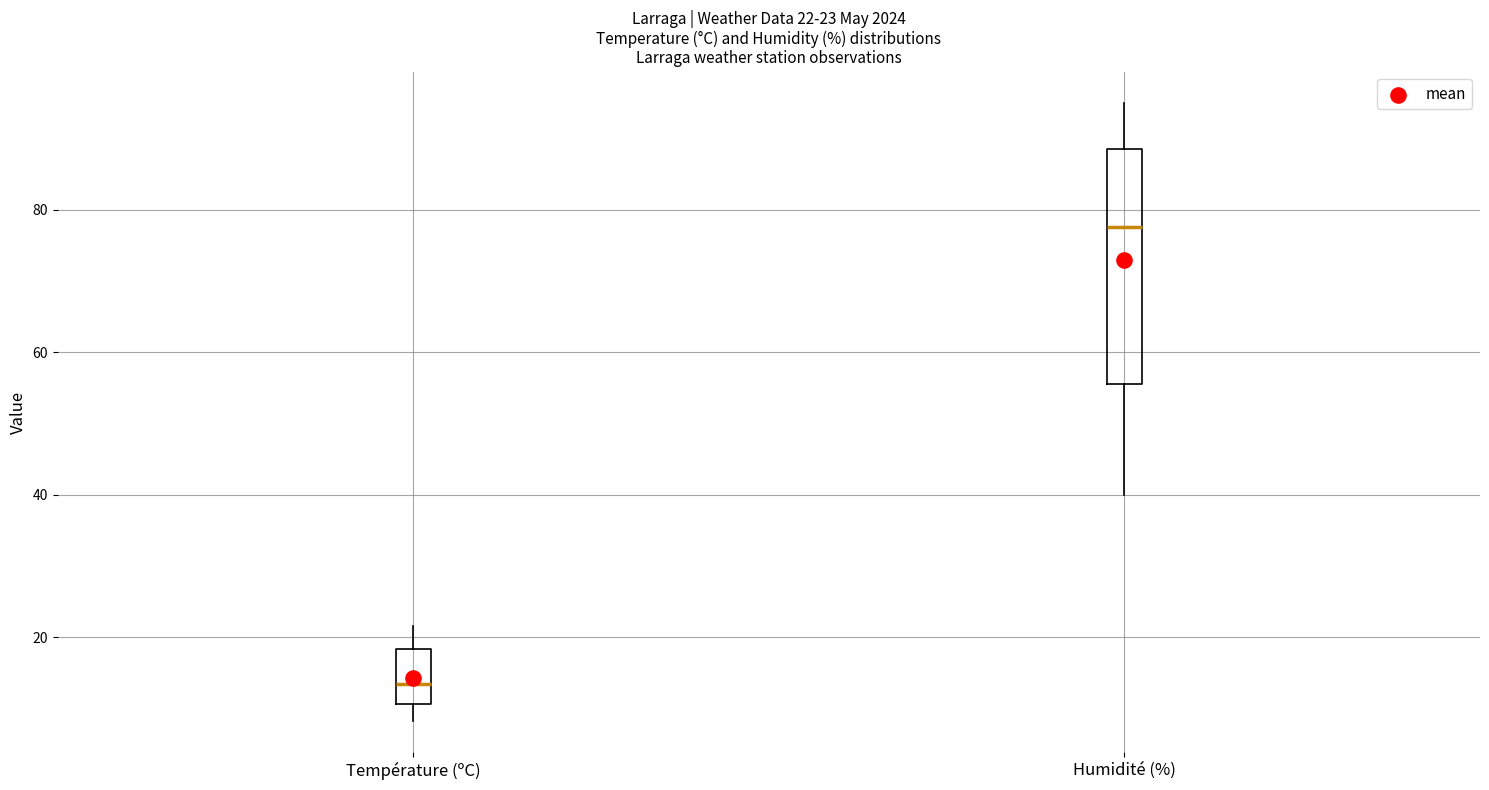

Which box's median line is the highest?

Humidité (%)